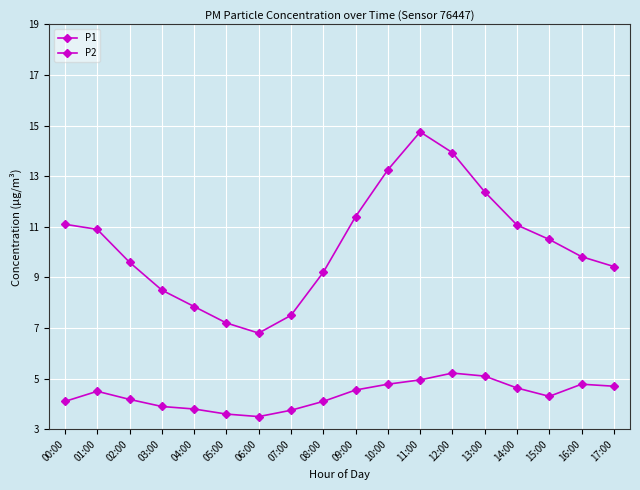

How many distinct data groups are displayed?

2